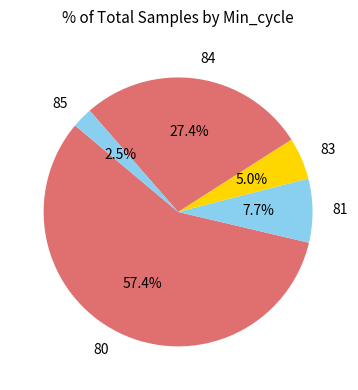

The 80 slice represents 16% of the pie. True or false?

False